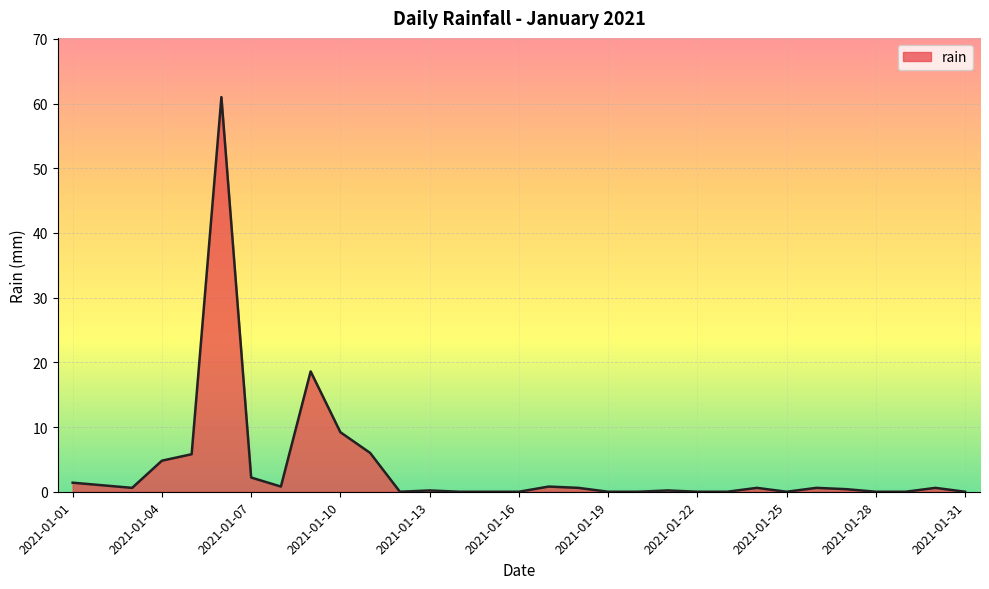

What is the difference between the maximum and second lowest values?

61.0